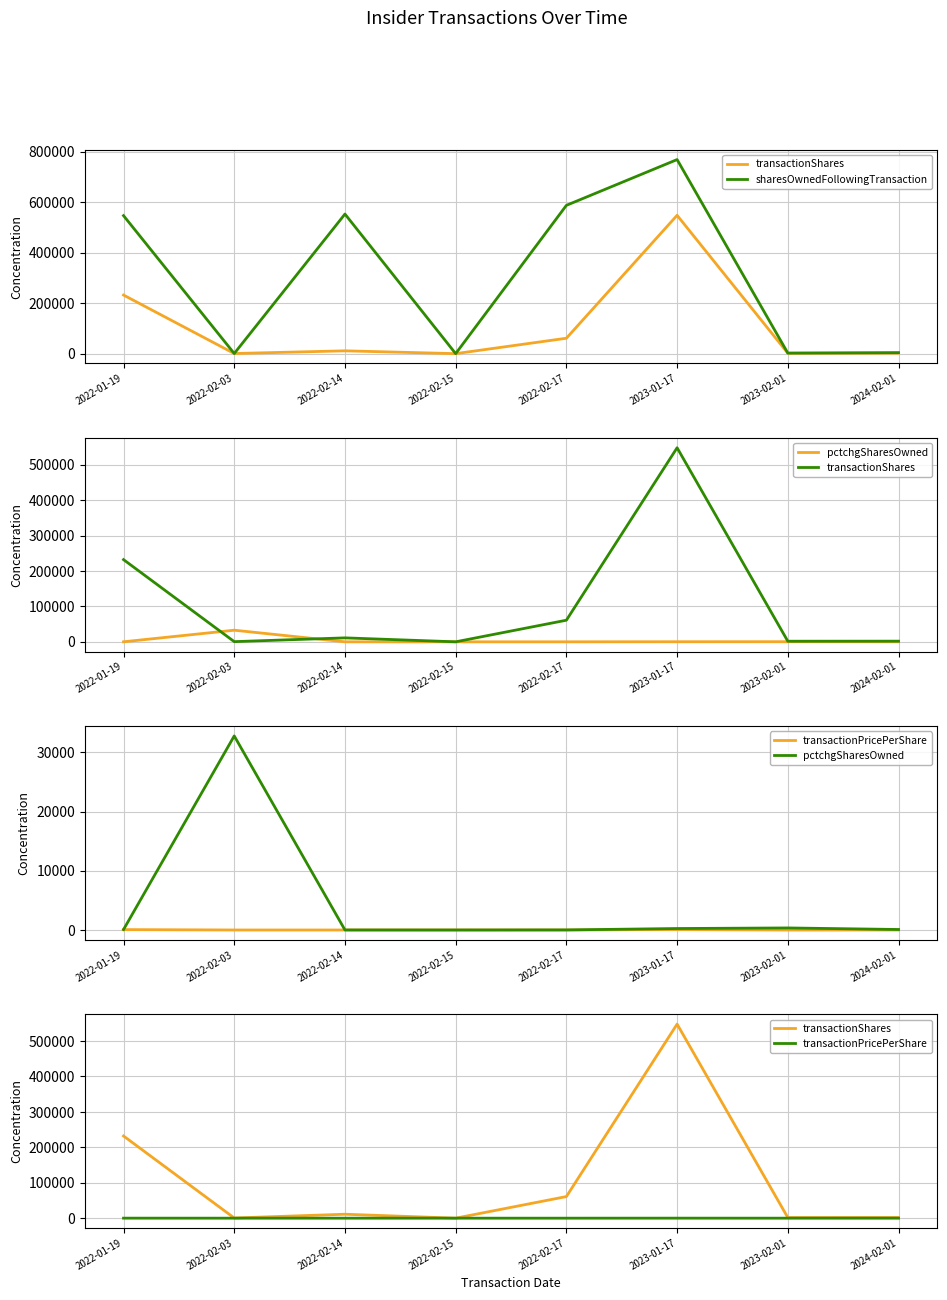

Is this an area chart (filled region under the line)?

No